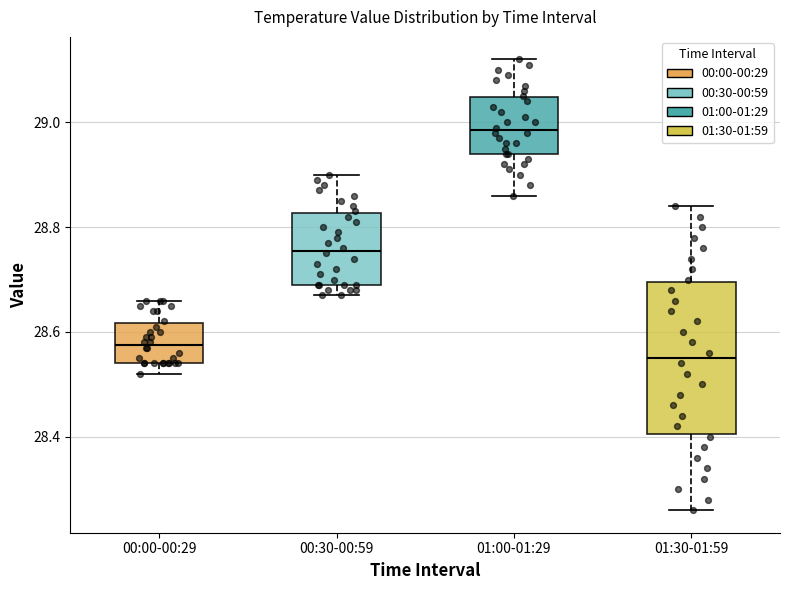

Where does the median line of the box for 01:00-01:29 sit on the y-axis? The values are not printed on the chart, so give them approximately, as read against the axis.

28.98